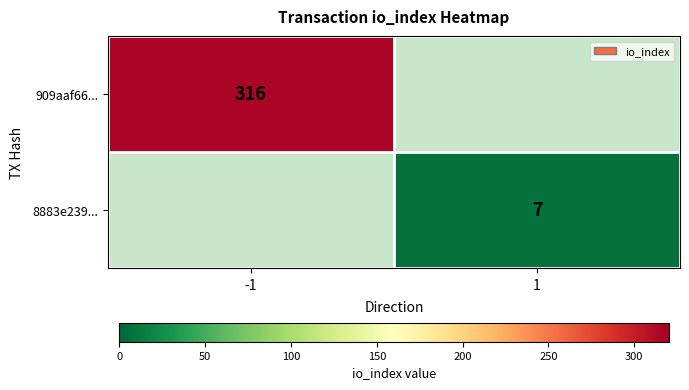

The value of 8883e239... at 1 is 7. True or false?

True